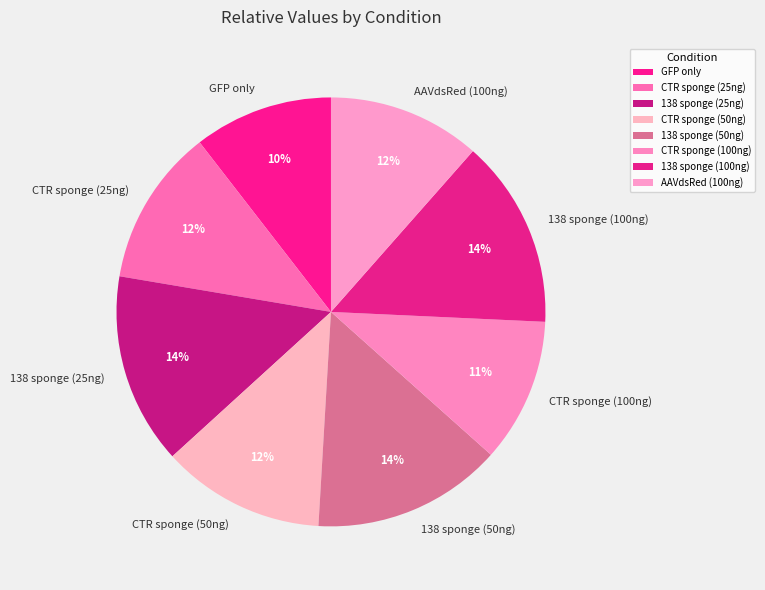

How many slices are in this pie chart?

8